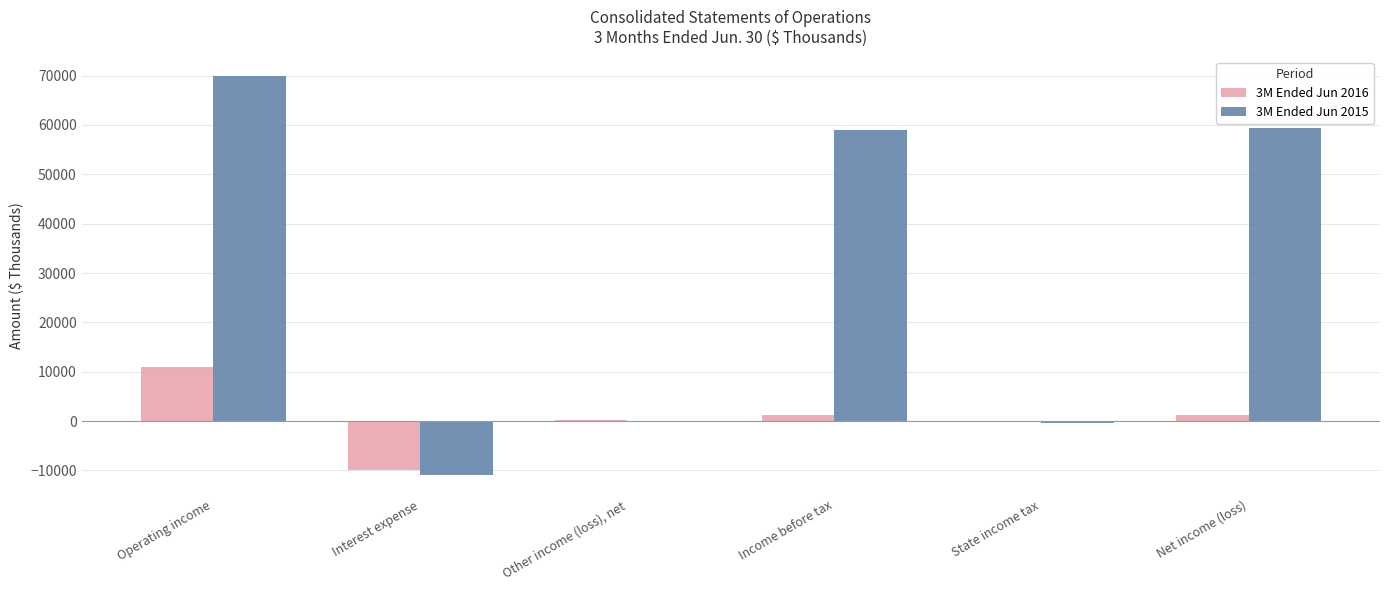

How many categories are shown in the chart?

6